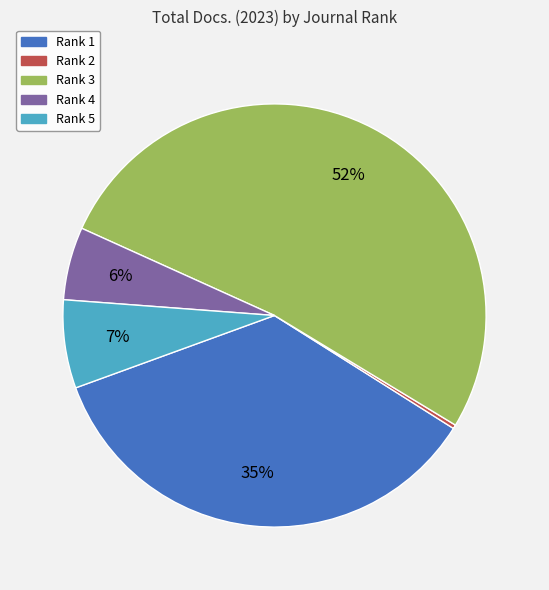

Which has a higher value, Rank 3 or Rank 4?

Rank 3